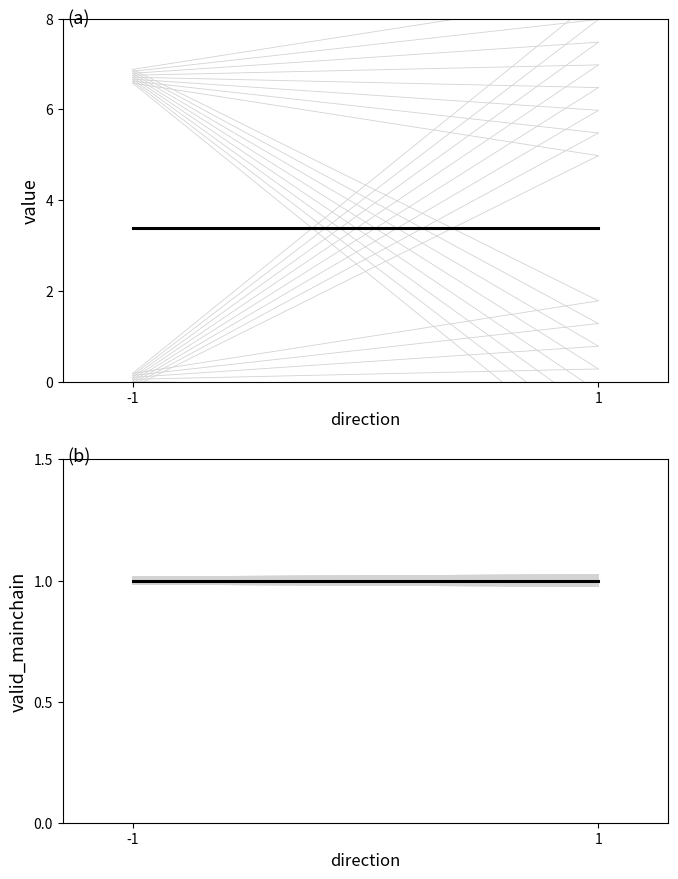

What is the value of the io_index point at the 1st from the left?

3.4